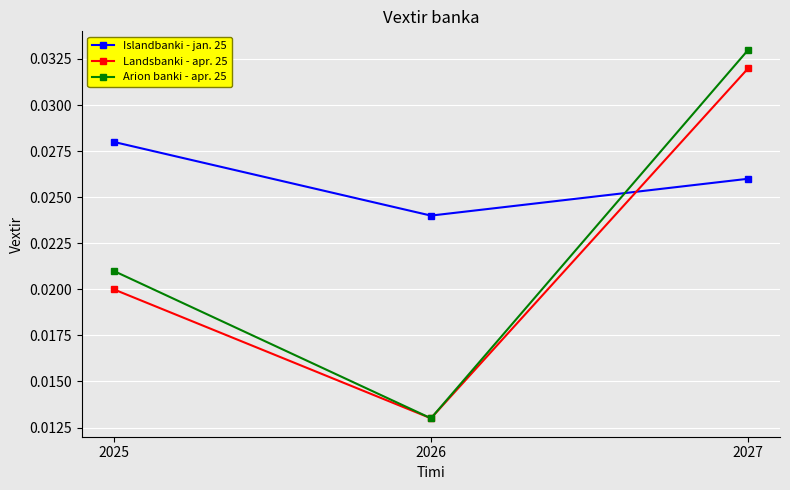

Which category has the lowest value in the Landsbanki - apr. 25 series?

2026